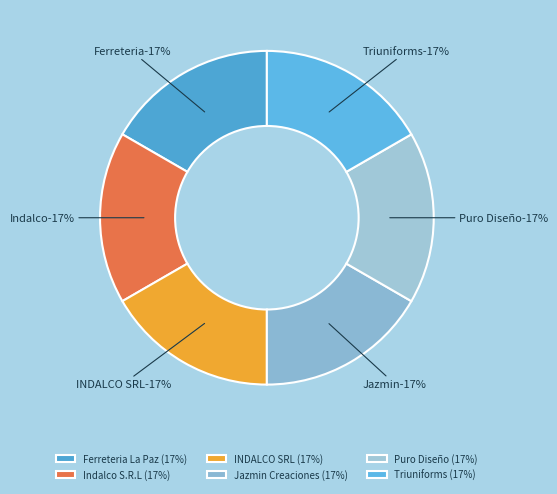

Combined, what portion of the pie is INDALCO SRL and Indalco S.R.L?

33.3%